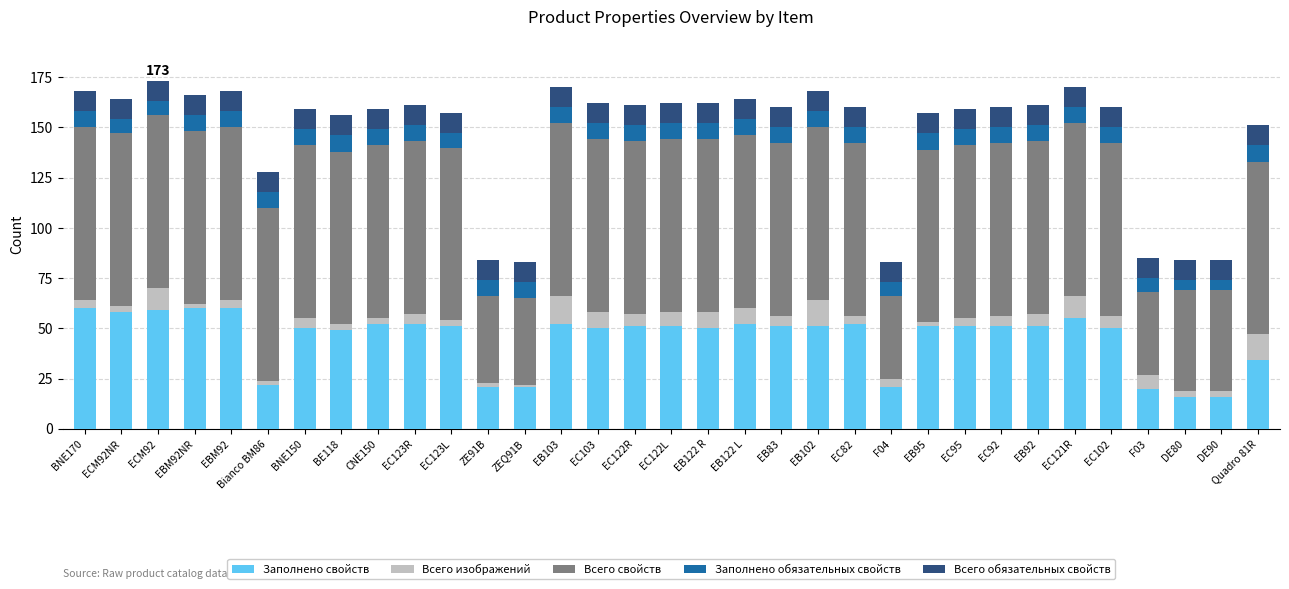

What is the maximum value for Заполнено свойств?

60